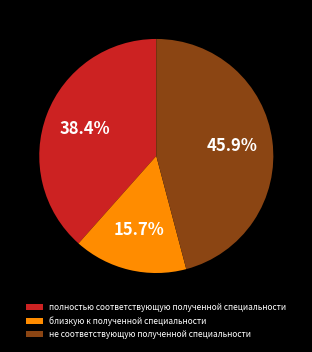

To the nearest percent, what is the average slice percentage?

33%